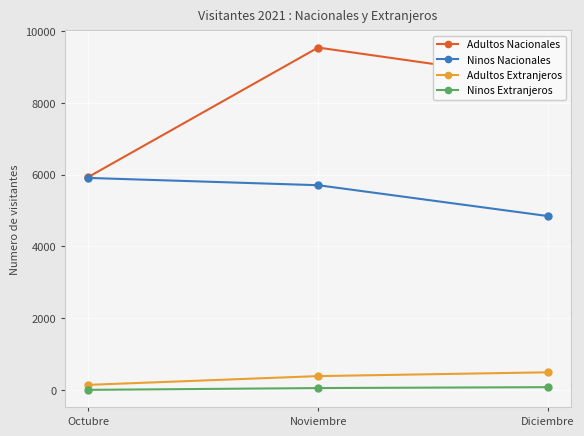

What is the label of the 2nd point from the left?

Noviembre